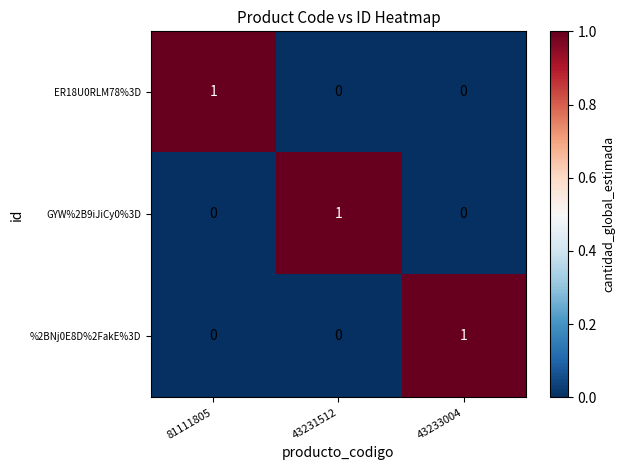

Is it true that GYW%2B9iJiCy0%3D equals -1 at 81111805?

False